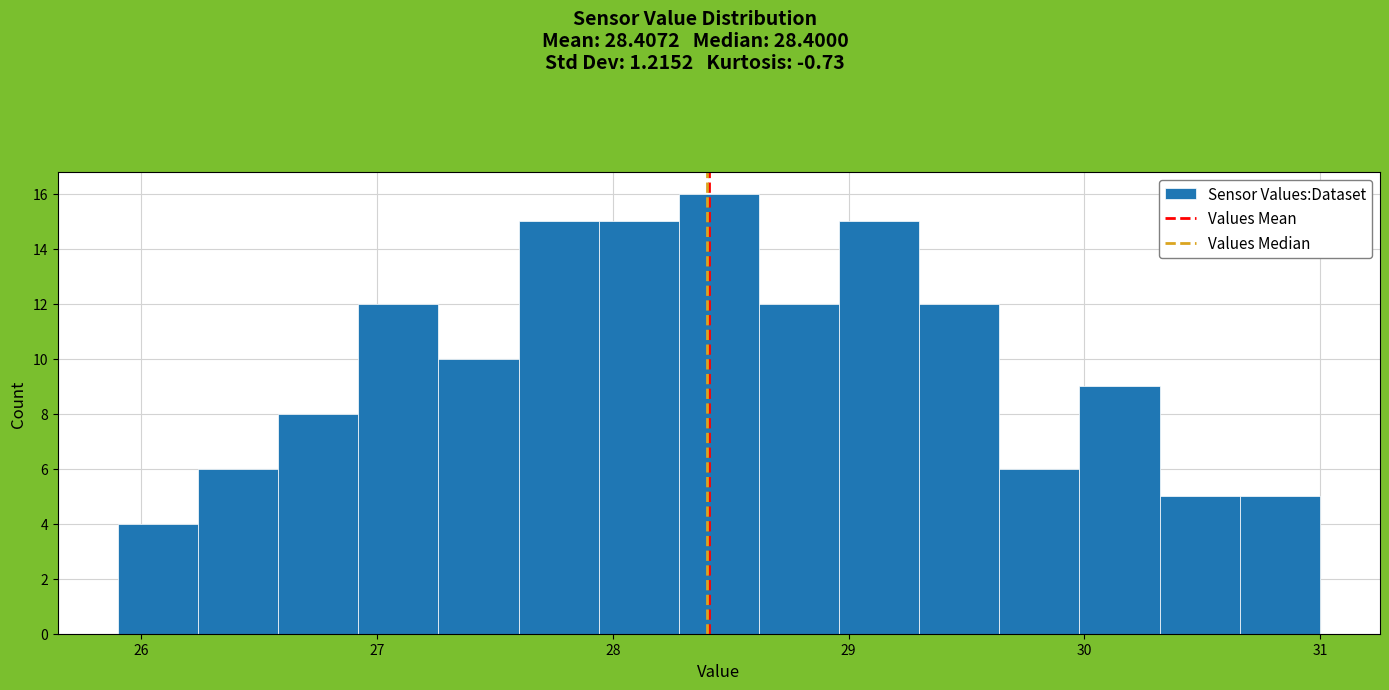

Read against the x-axis, roughly where is the centre of the tallest bar?

28.5